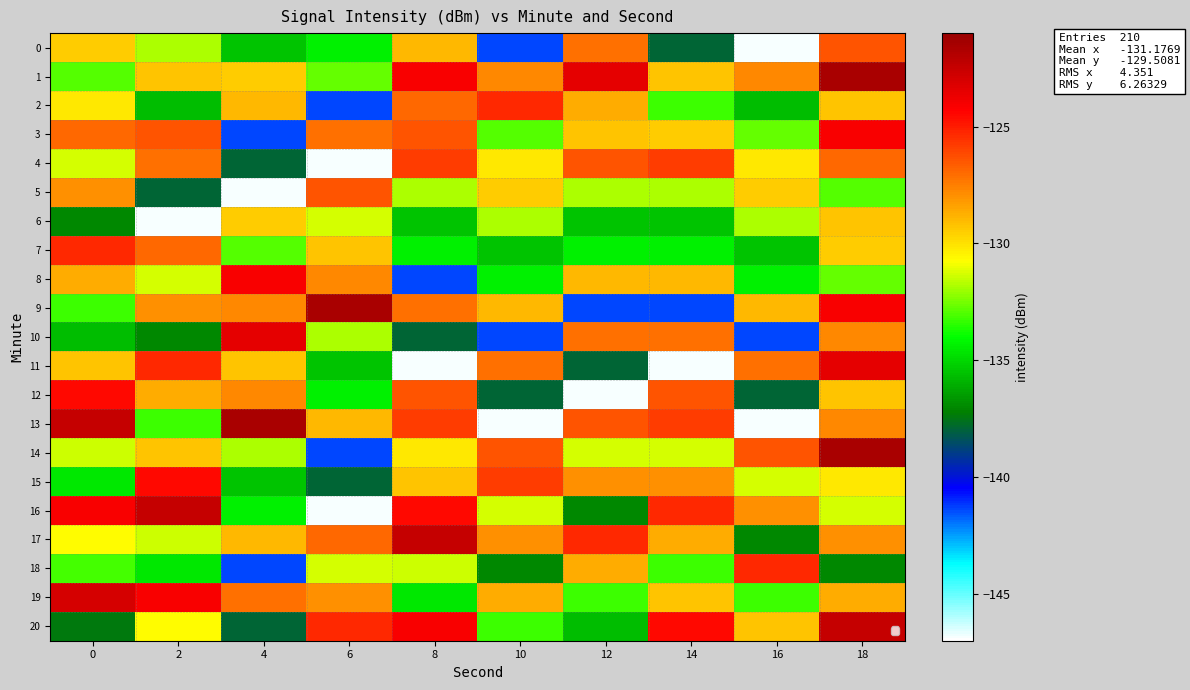

Between 8 and 18, which is larger?

18